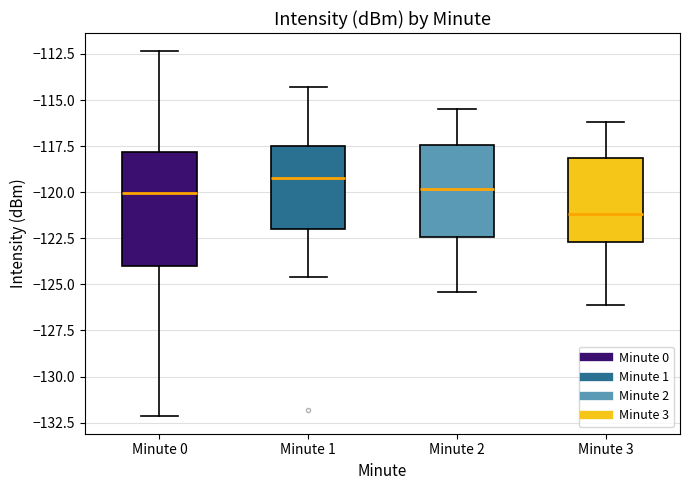

Reading left to right, read every box against the y-axis: the position of its median line, the range the box covers, and the ends of its whiskers. The values are not printed on the chart, so give them approximately, as read against the axis.

Minute 0: median -120.0, box -124.0 to -118.0, whiskers -132.0 to -112.5
Minute 1: median -119.0, box -122.0 to -117.5, whiskers -124.5 to -114.5
Minute 2: median -120.0, box -122.5 to -117.5, whiskers -125.5 to -115.5
Minute 3: median -121.0, box -122.5 to -118.0, whiskers -126.0 to -116.0